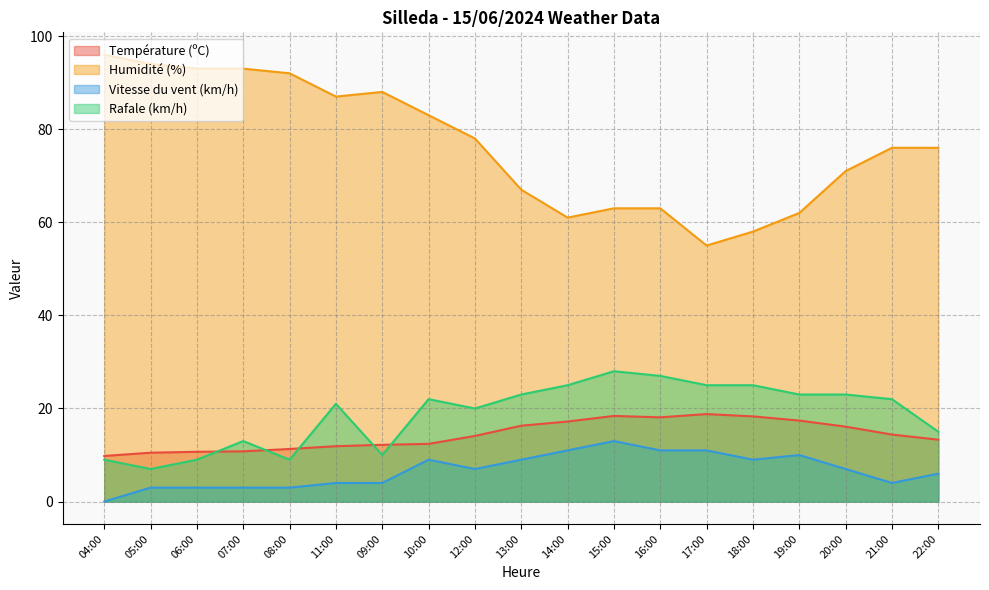

What is the greatest value displayed?

96.0